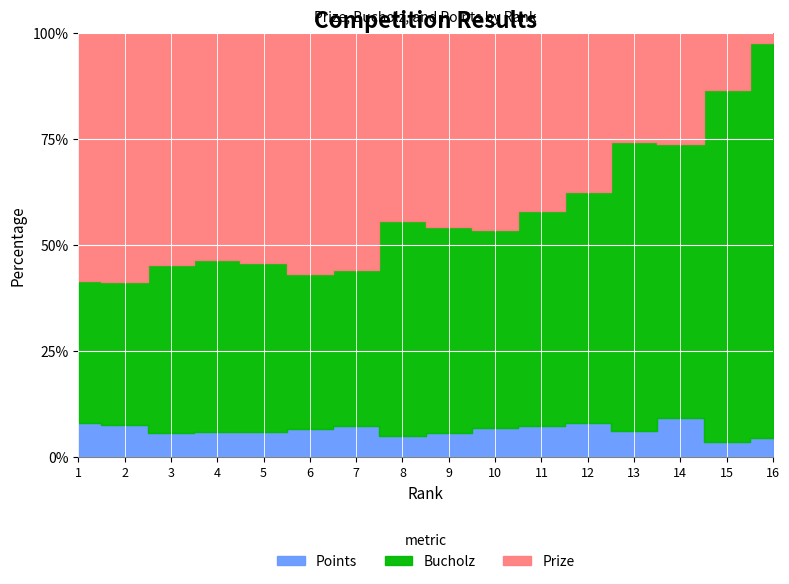

What are all the series names shown in the legend?

Prize, Bucholz, Points